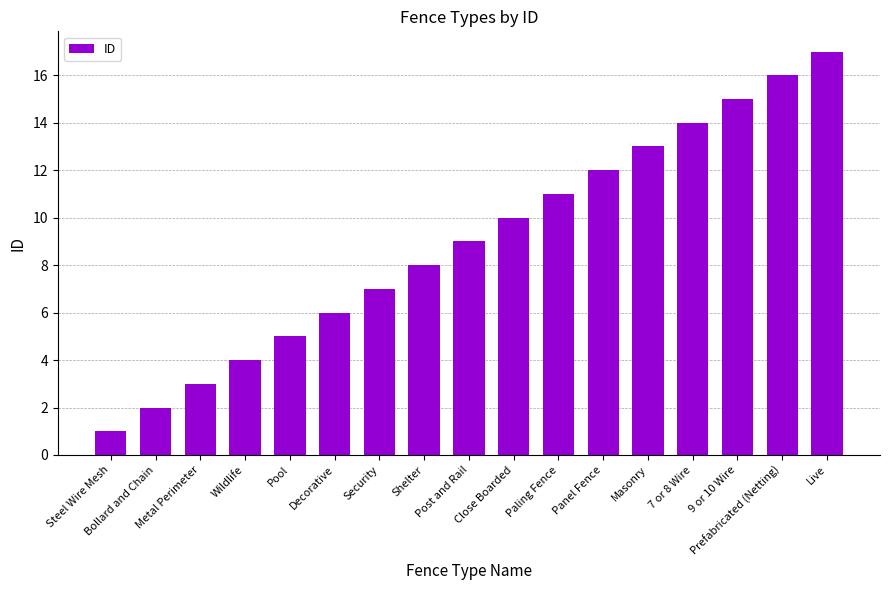

Which category has the highest value across all series?

Live